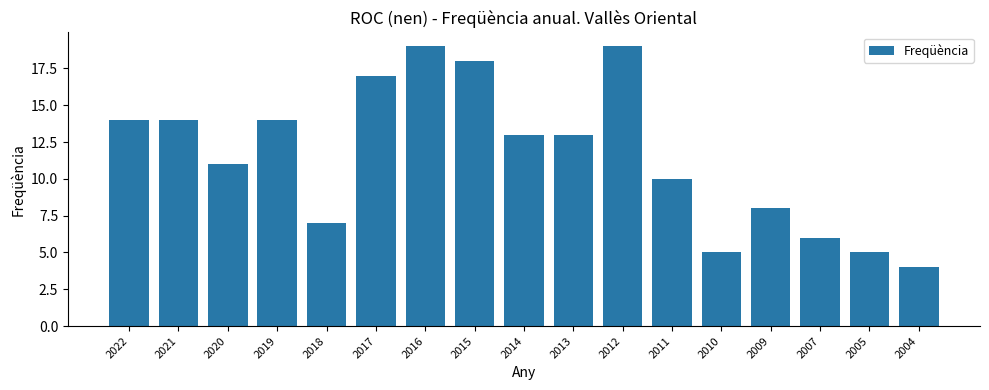

What is the value of the 2nd bar from the left?

14